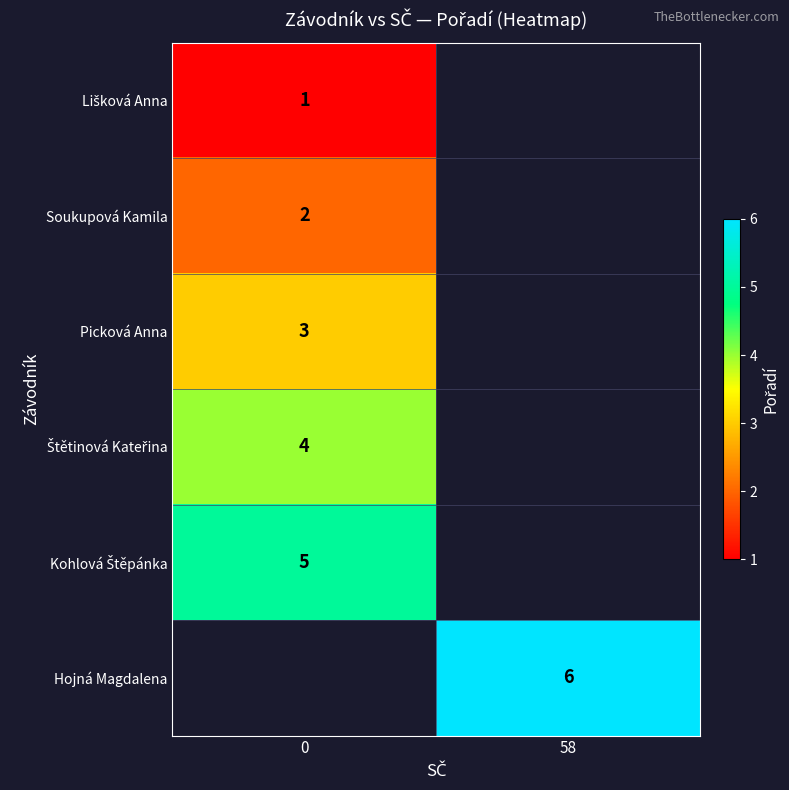

The value of Hojná Magdalena at 58 is 6. True or false?

True